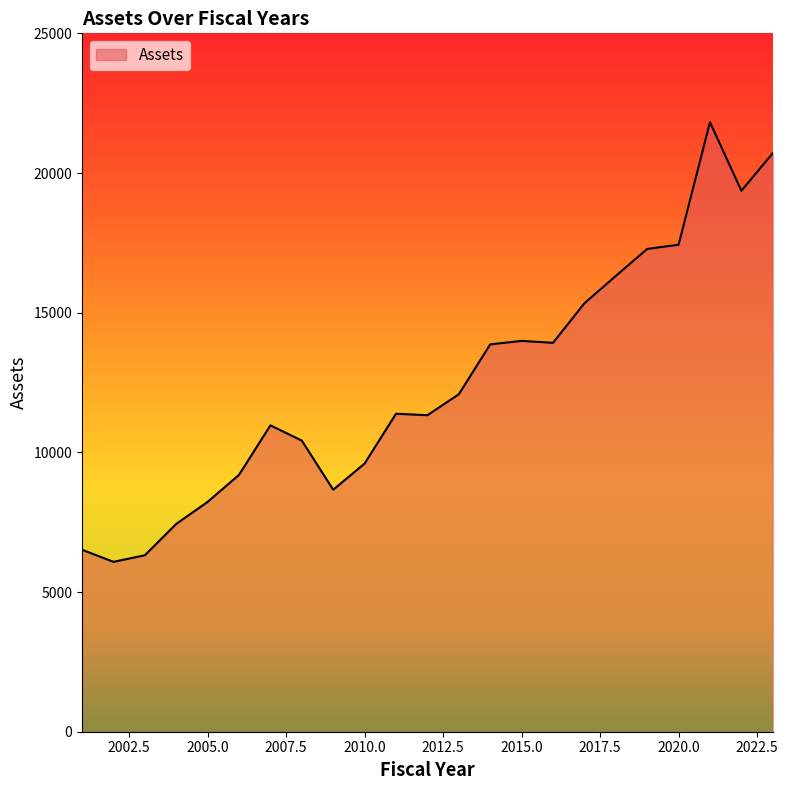

What is the minimum value shown in the chart?

6081.3